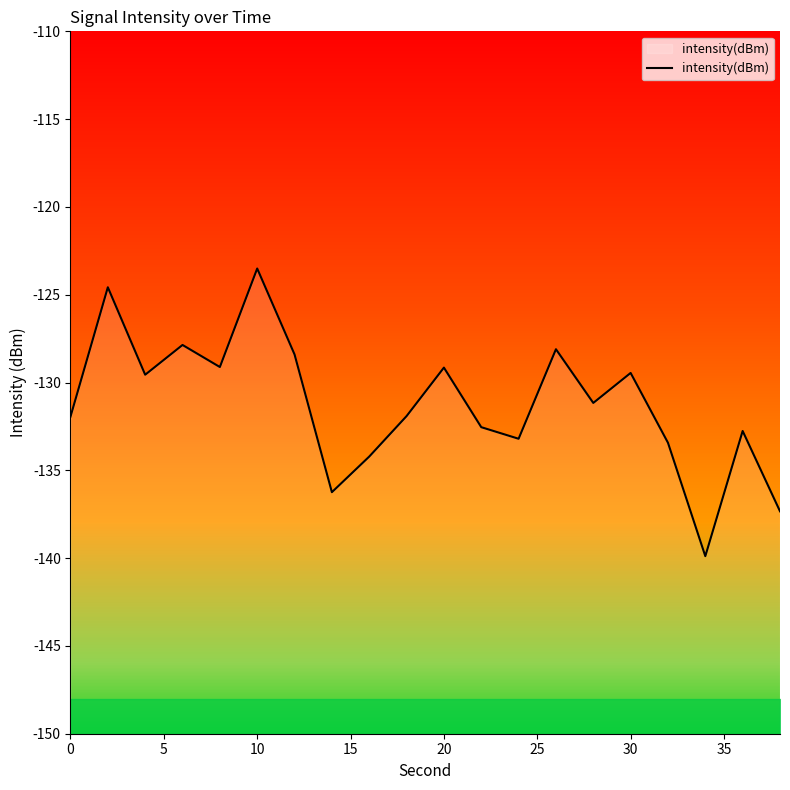

What is the greatest value displayed?

-123.5